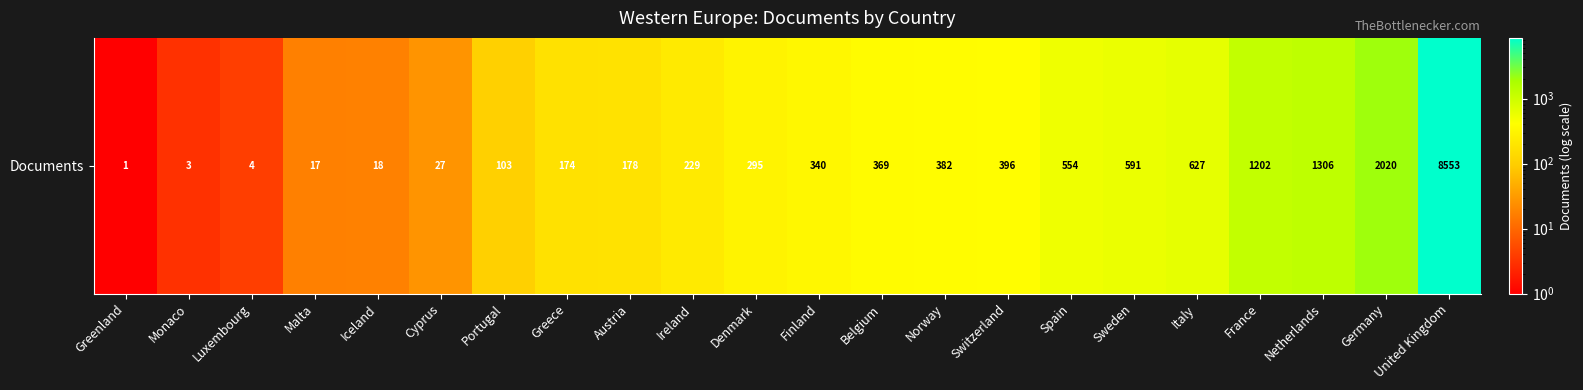

What is the difference between the maximum and second lowest values?

8550